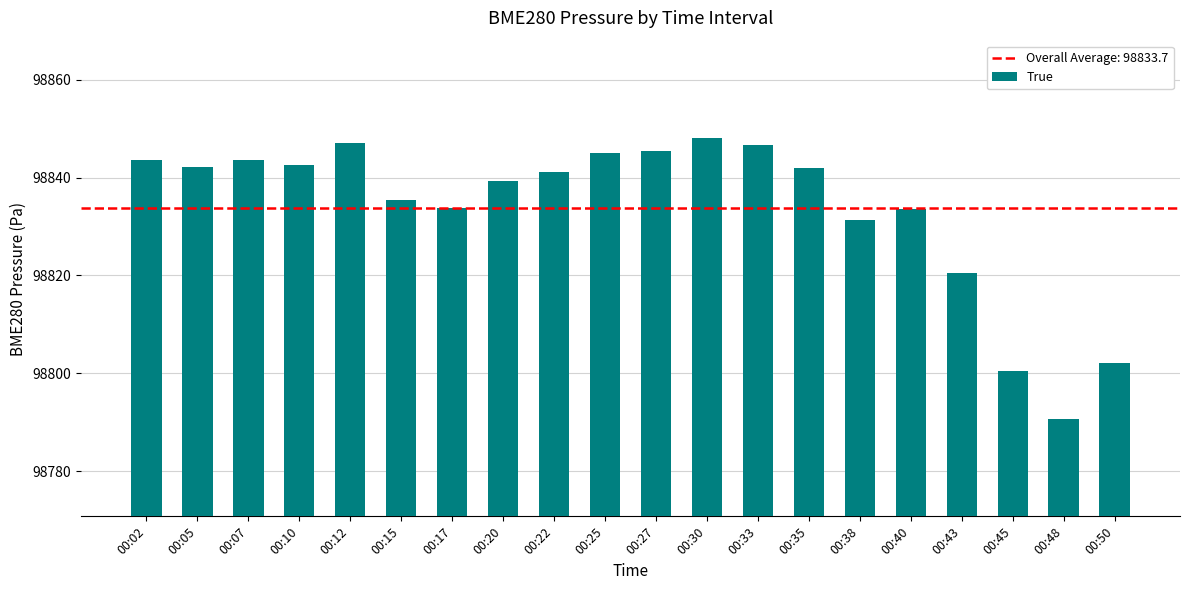

The chart shows a value of 29588.2 at 00:02. True or false?

False